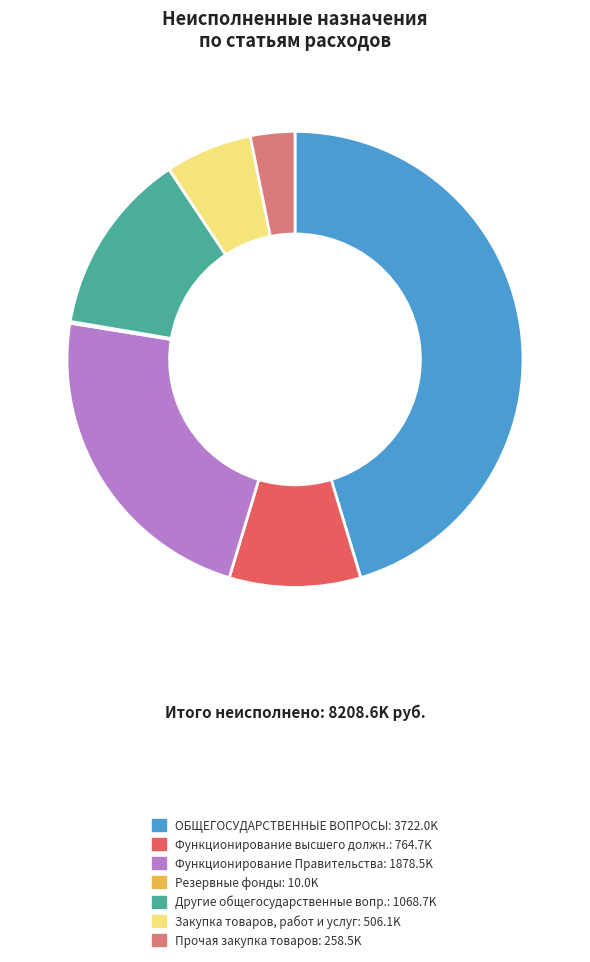

Does any single category account for the majority?

No